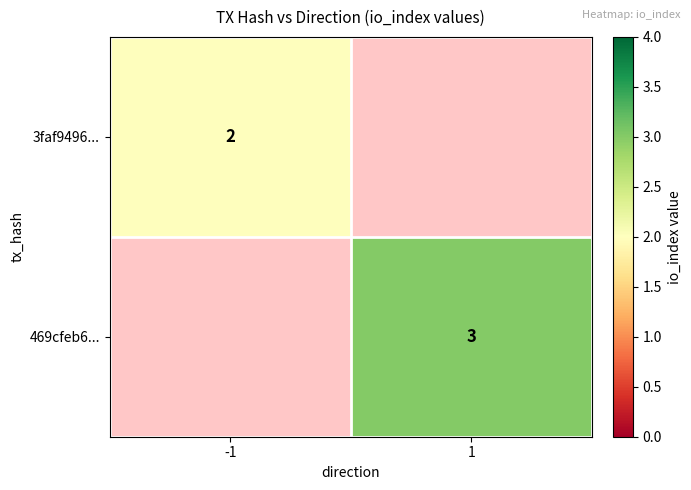

Is it true that 3faf9496... equals 3 at -1?

False